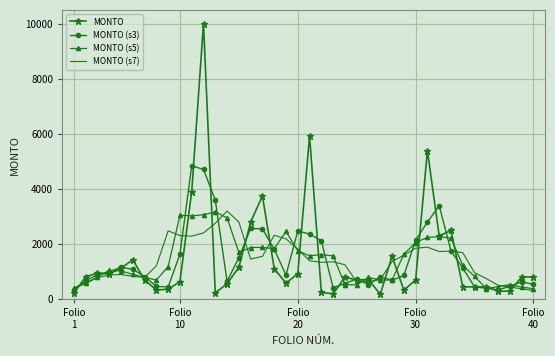

What is the sum of all MONTO (s5) values?

56900.4